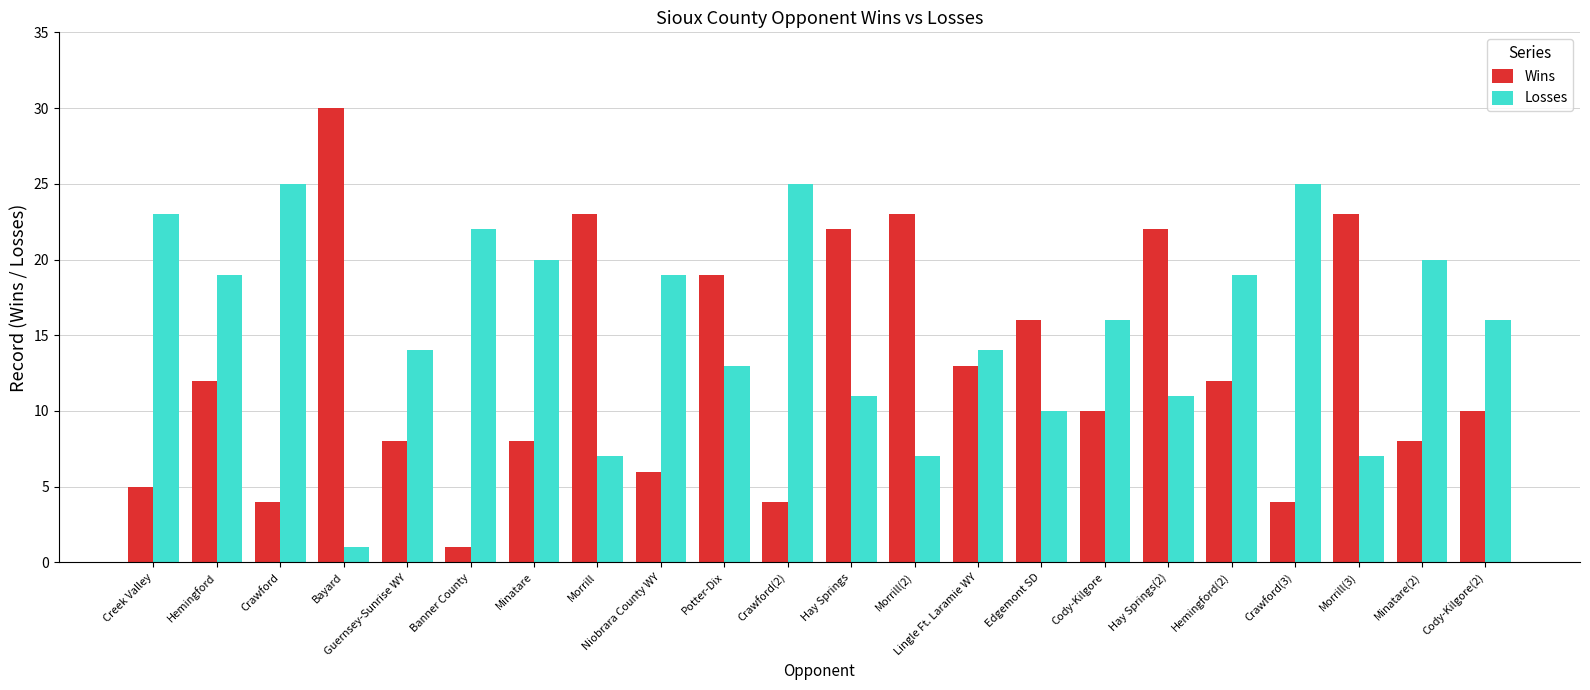

Does the chart contain stacked bars?

No